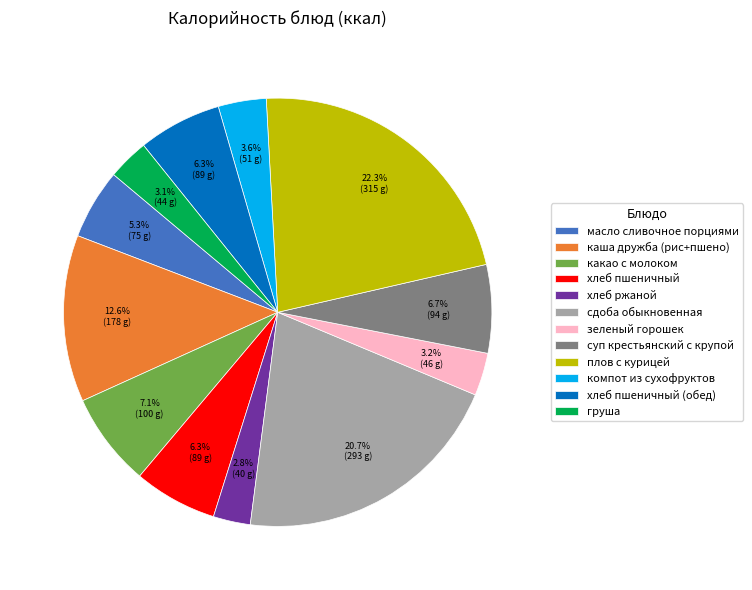

What is the largest slice in the pie chart?

плов с курицей